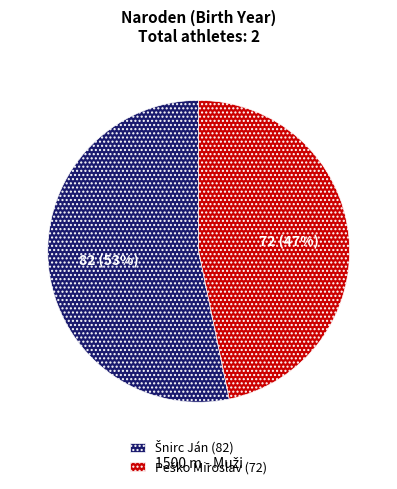

To the nearest percent, what is the difference between the largest and smallest slice percentages?

6%